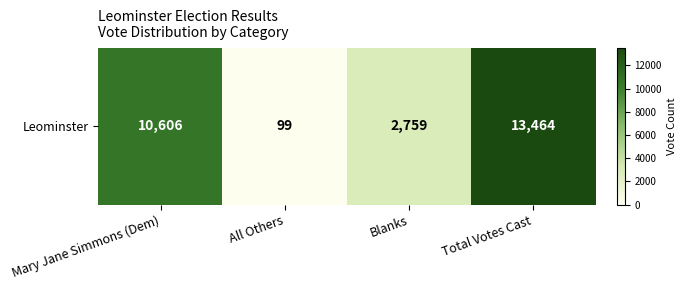

Reading right to left, transcribe all the data shown in this chart.

Total Votes Cast=13464	Blanks=2759	All Others=99	Mary Jane Simmons (Dem)=10606